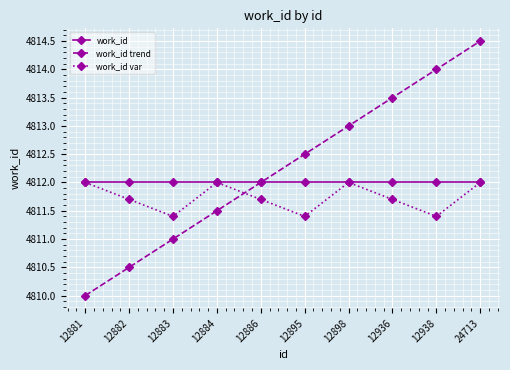

What is the value of the work_id var point at the 8th from the left?

4811.7